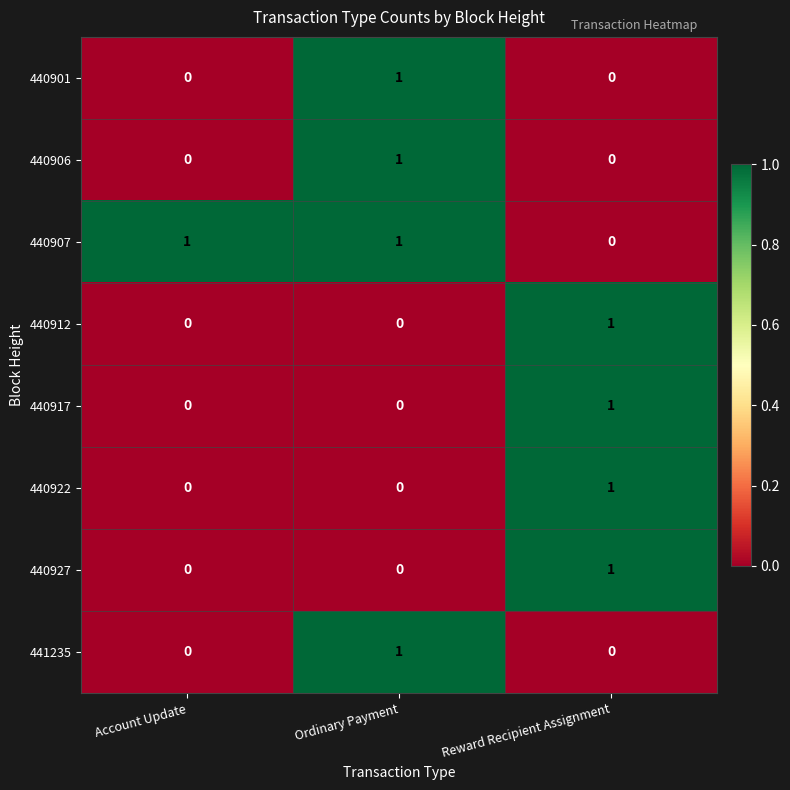

At which label does 440907 reach its minimum?

Reward Recipient Assignment